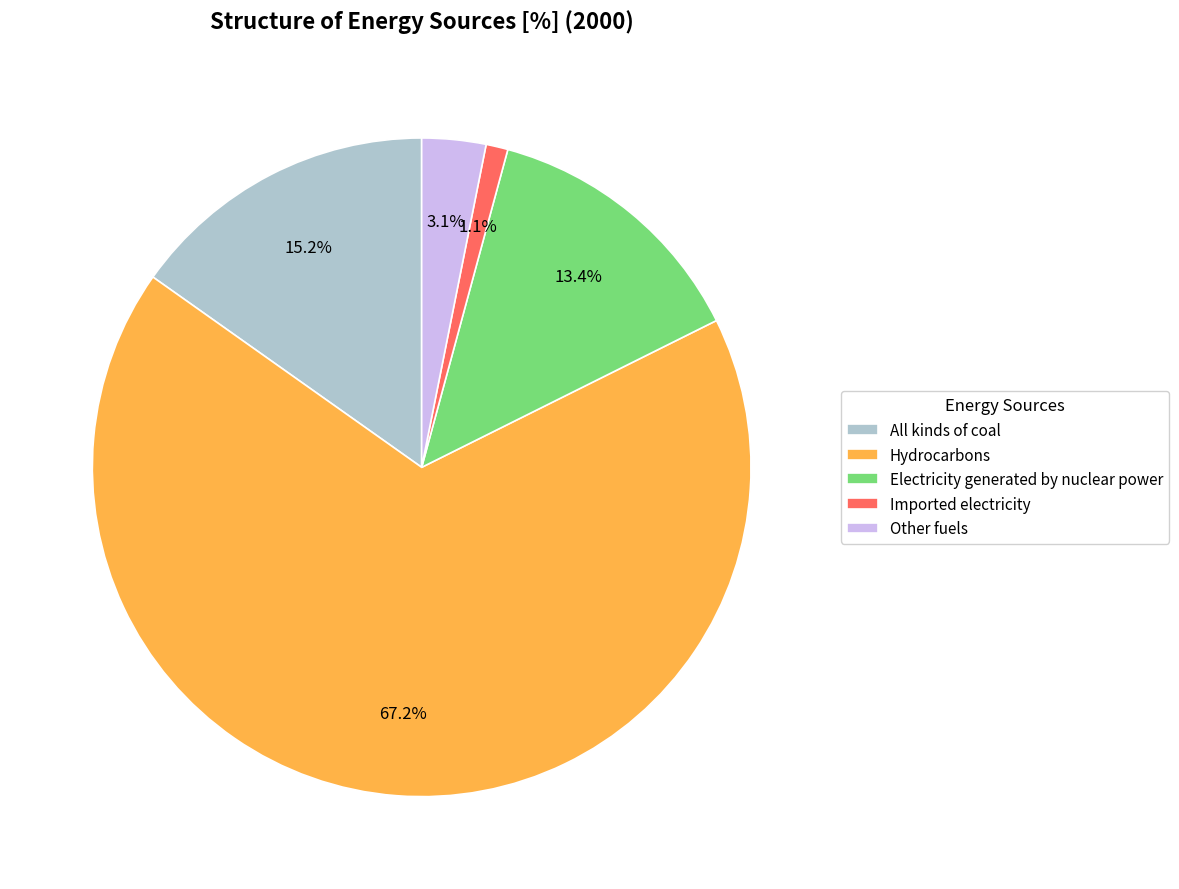

The Hydrocarbons slice represents 80% of the pie. True or false?

False